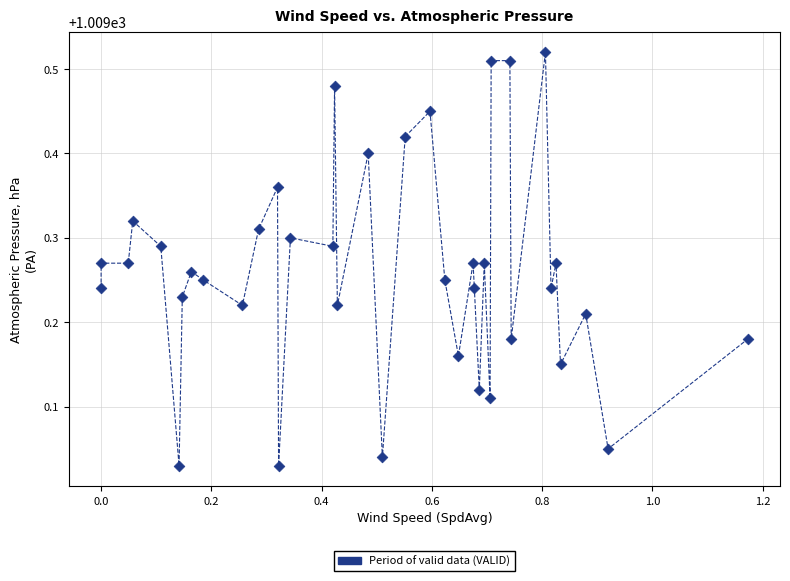

What is the range of X values (max minus min)?

1.2